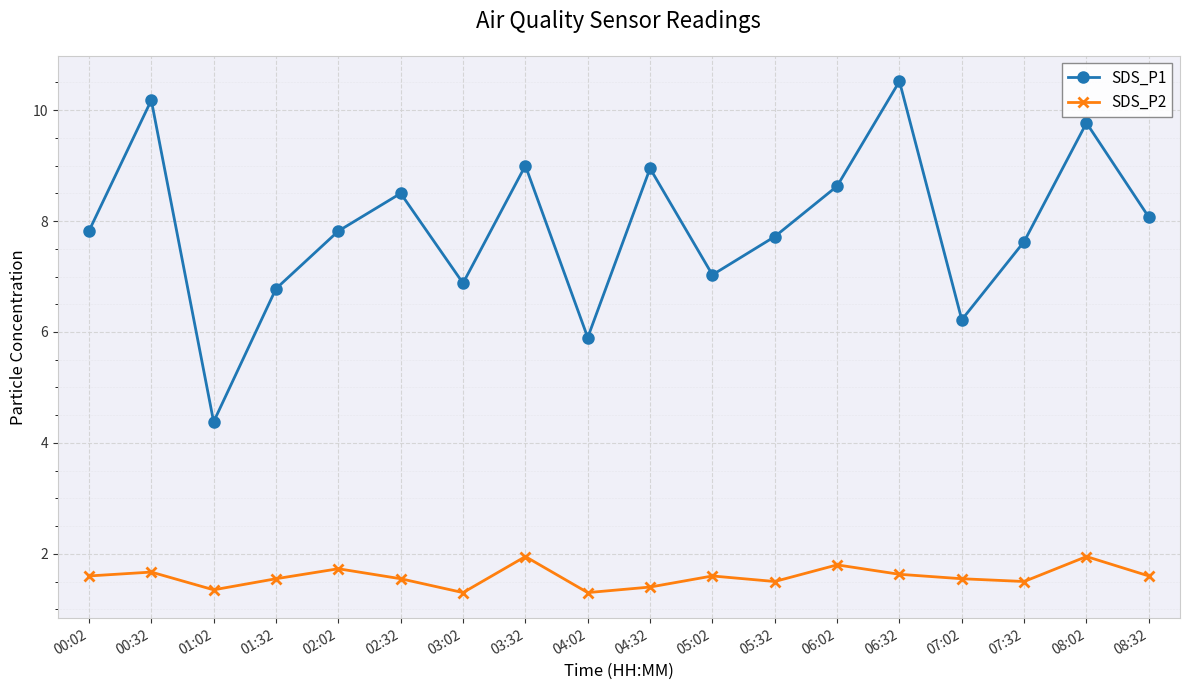

Is the value of SDS_P2 at 07:32 greater than the value of SDS_P1 at 03:02?

No